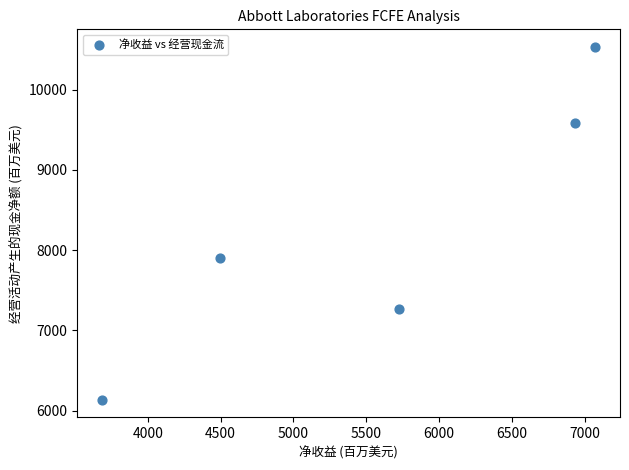

What Y value in the scatter plot is closest to 8334?

7901